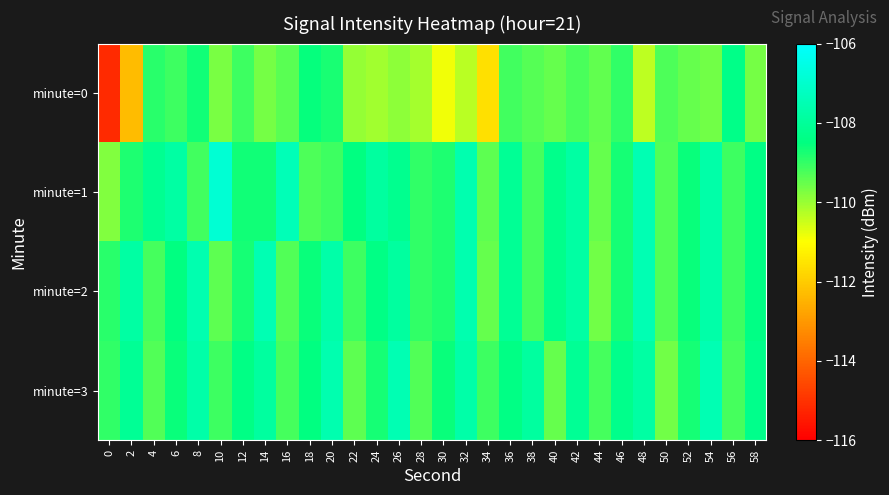

Count the number of data series in this chart.

4